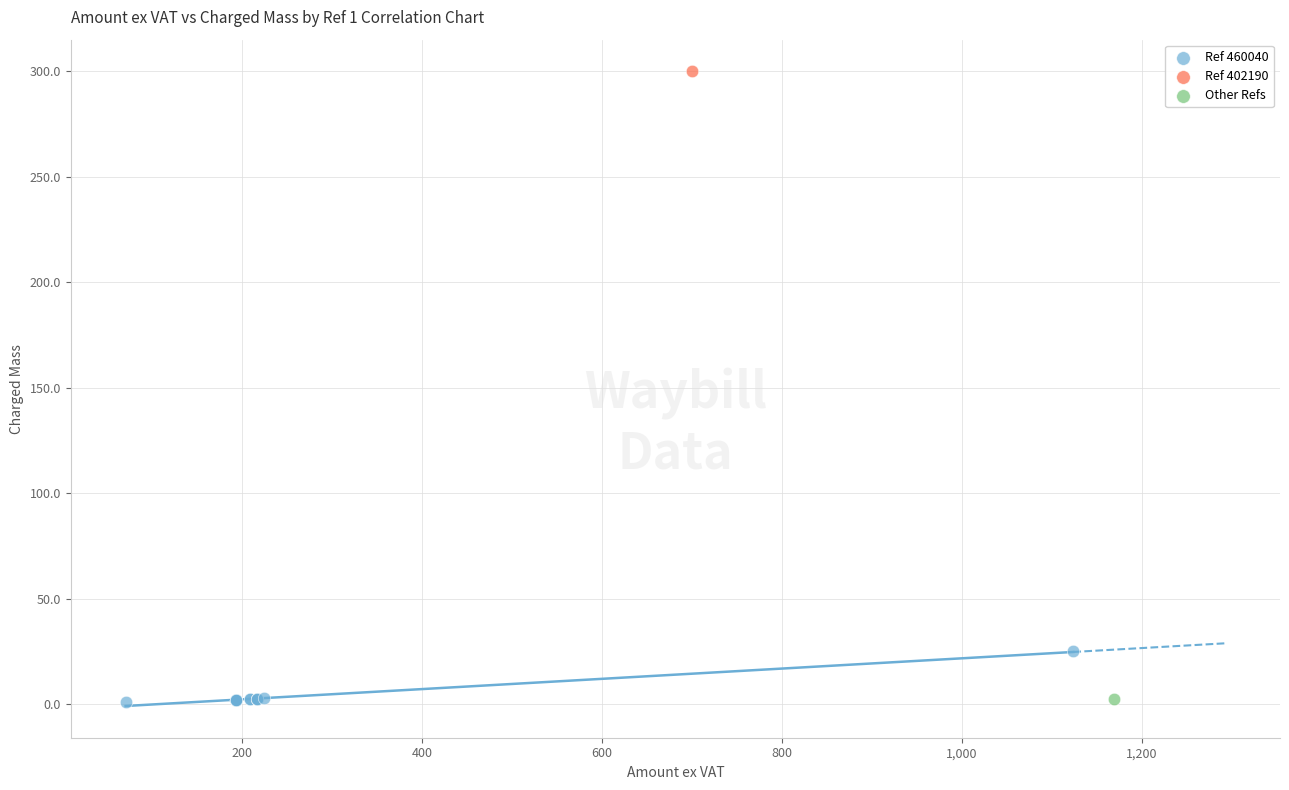

What are all the series names shown in the legend?

Ref 460040, Ref 402190, Other Refs